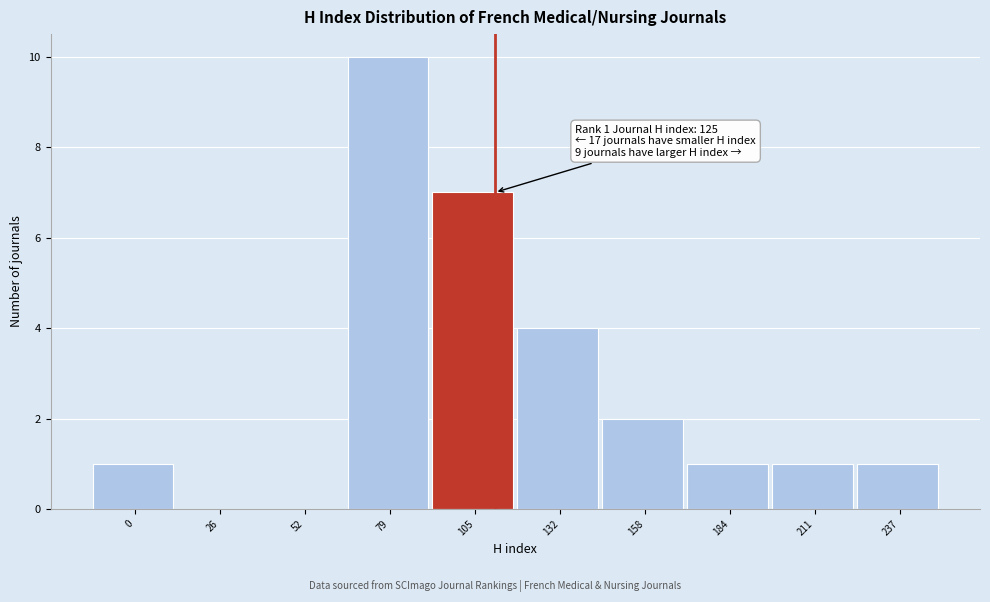

Reading left to right, transcribe all the data shown in this chart.

0=1	26=0	52=0	79=10	105=7	132=4	158=2	184=1	211=1	237=1